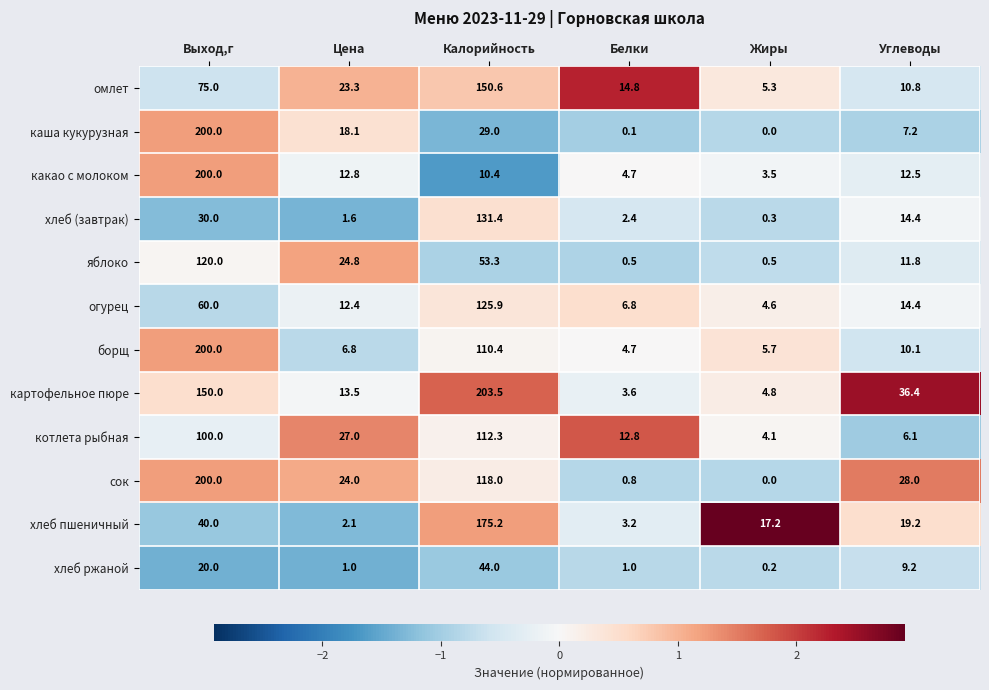

What is the highest value of the хлеб (завтрак) series?

131.4